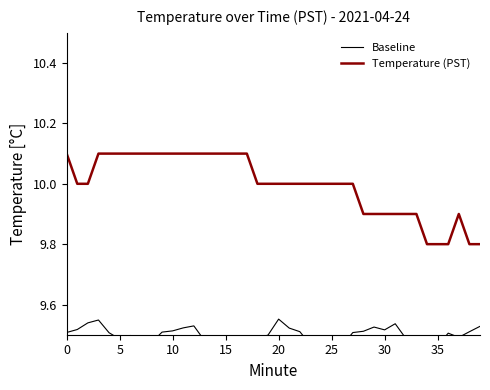

Is it true that Temperature (PST) equals 16.3 at 20?

False